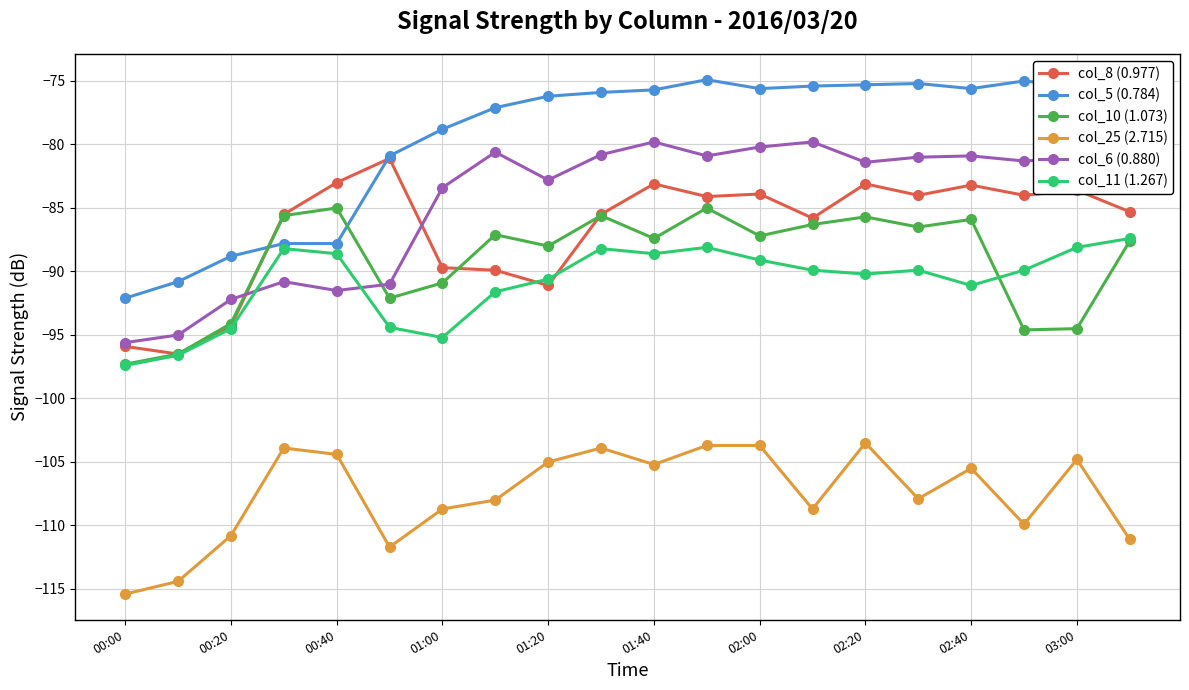

What is the lowest value of the col_5 (0.784) series?

-92.1